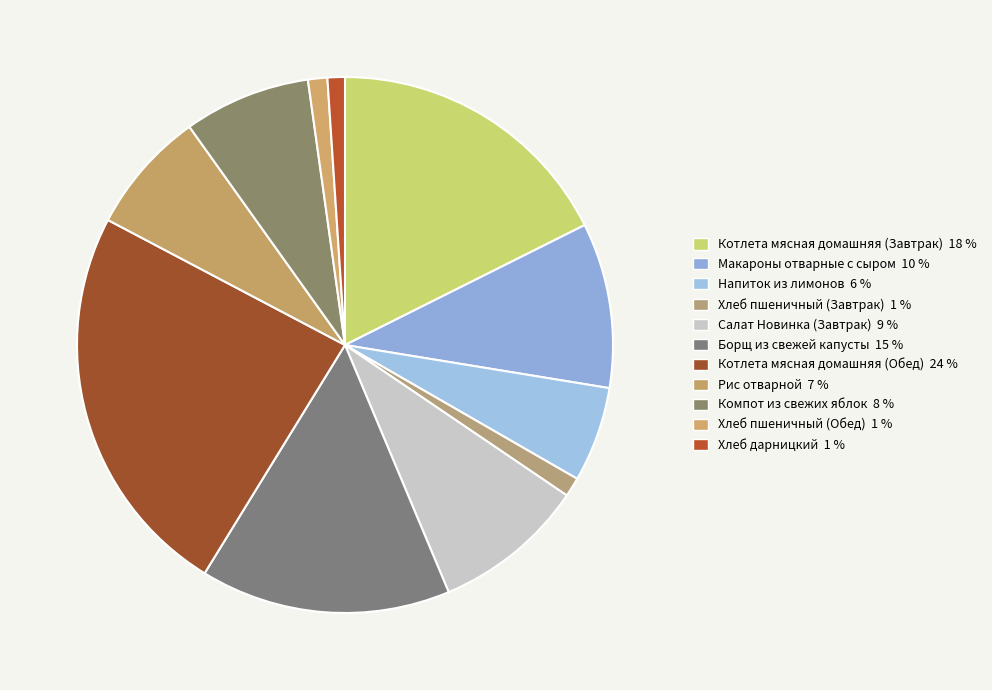

How many segments does this pie chart have?

11